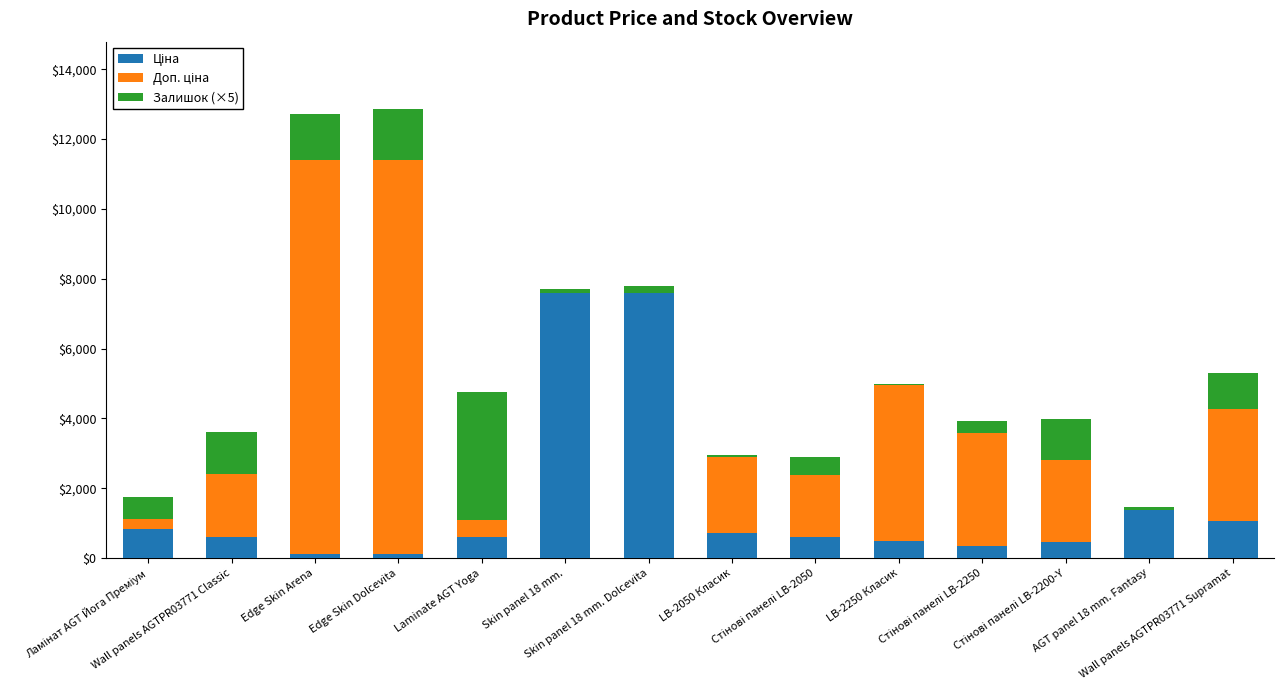

What is the difference between the maximum and minimum values in the Ціна series?

7482.4